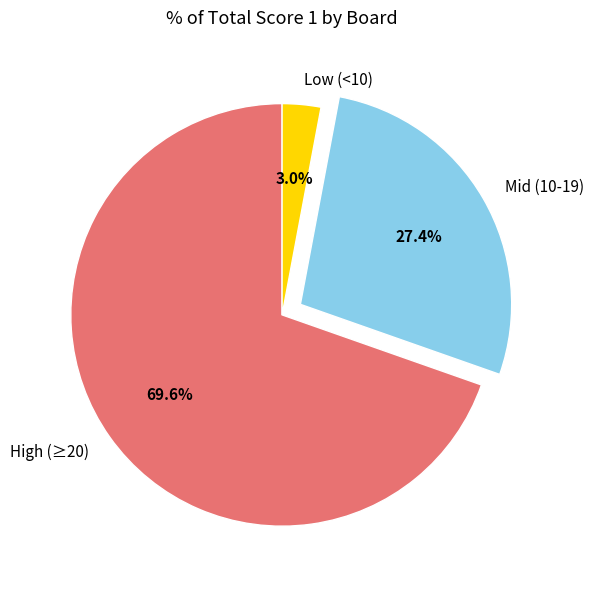

Which slice represents more than half of the pie?

High (≥20)